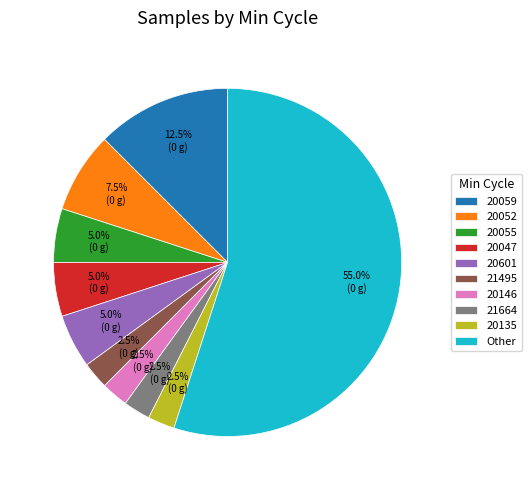

Do 21664 and 20059 together represent more than half of the pie?

No